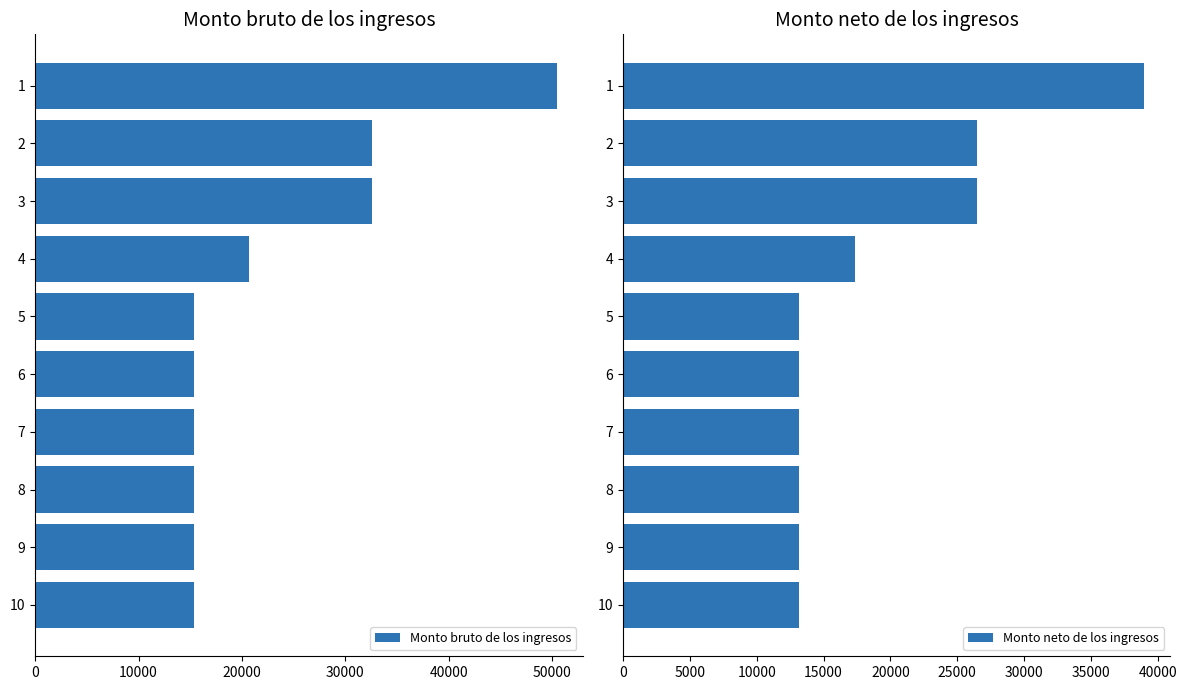

What is the maximum value for Monto bruto de los ingresos?

50444.2